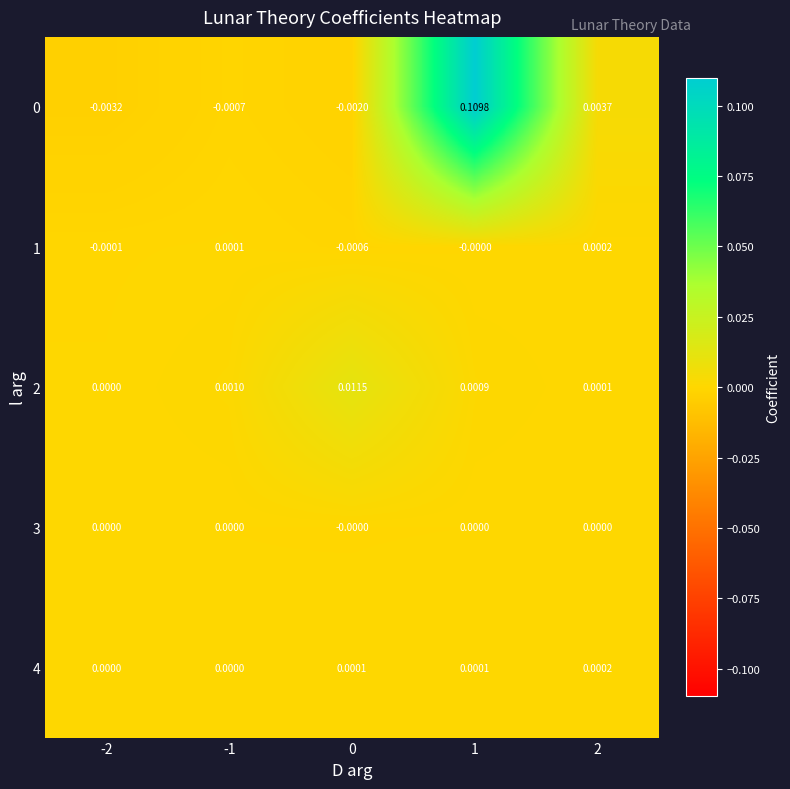

Is the value of 3 at 2 greater than the value of 0 at -2?

Yes